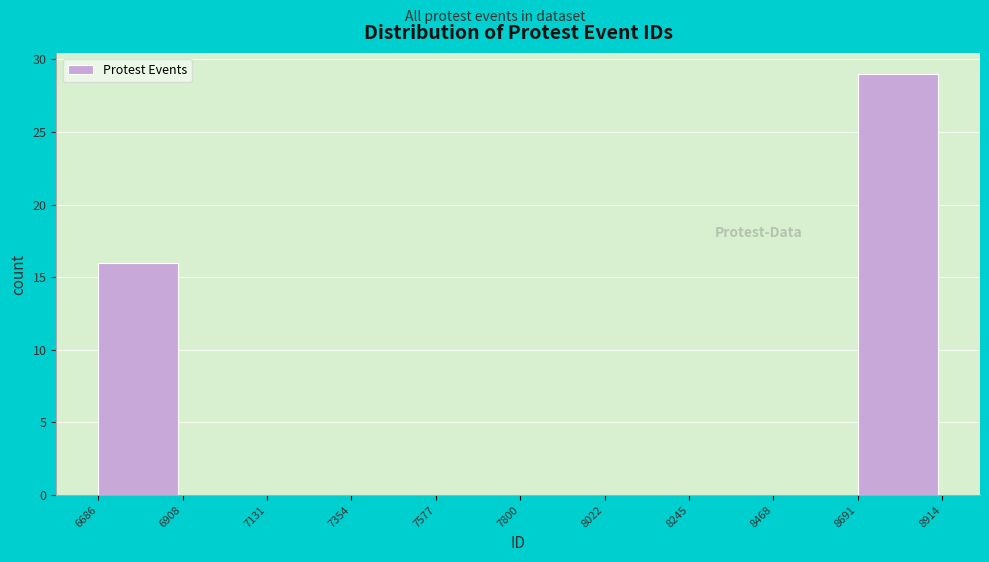

Over which range of the x-axis is the bar tallest?

8691 to 8914